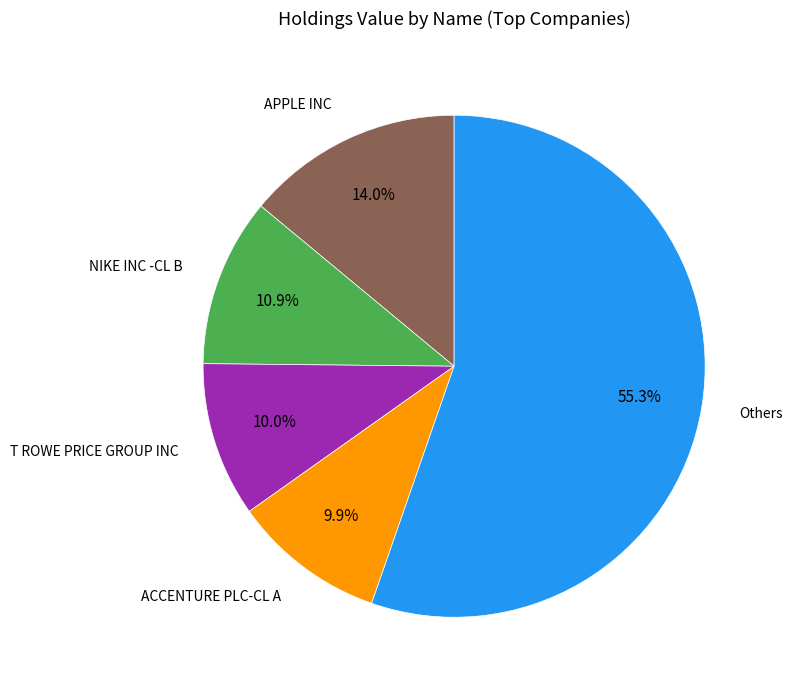

What is the total percentage of T ROWE PRICE GROUP INC and APPLE INC?

24.0%